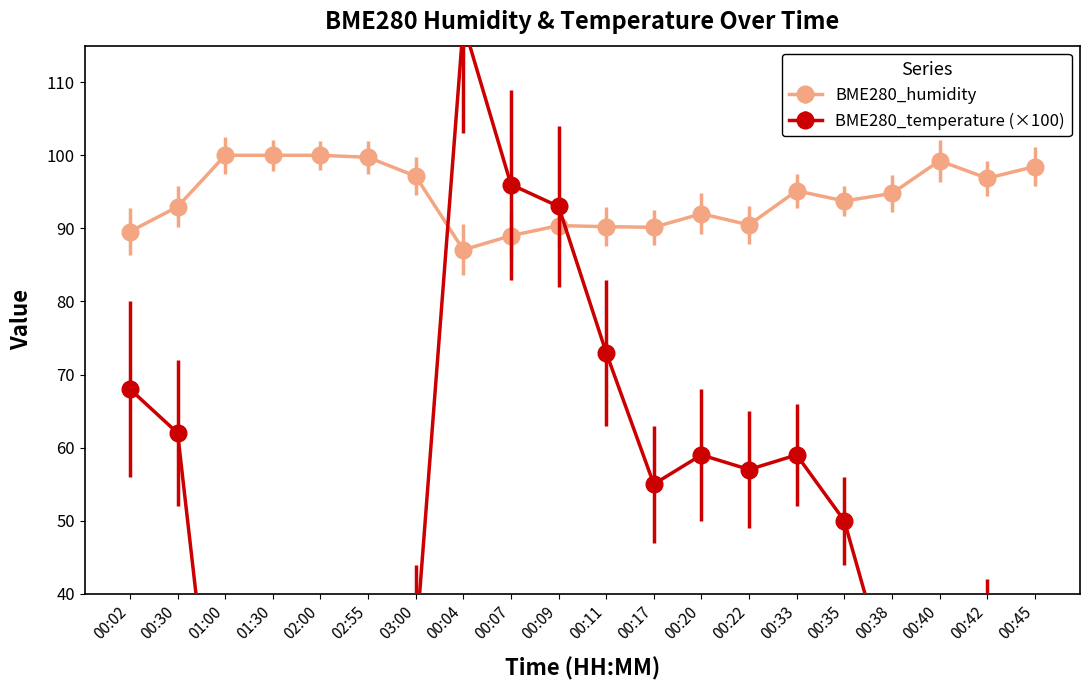

How many times do BME280_temperature and BME280_humidity cross each other?

2